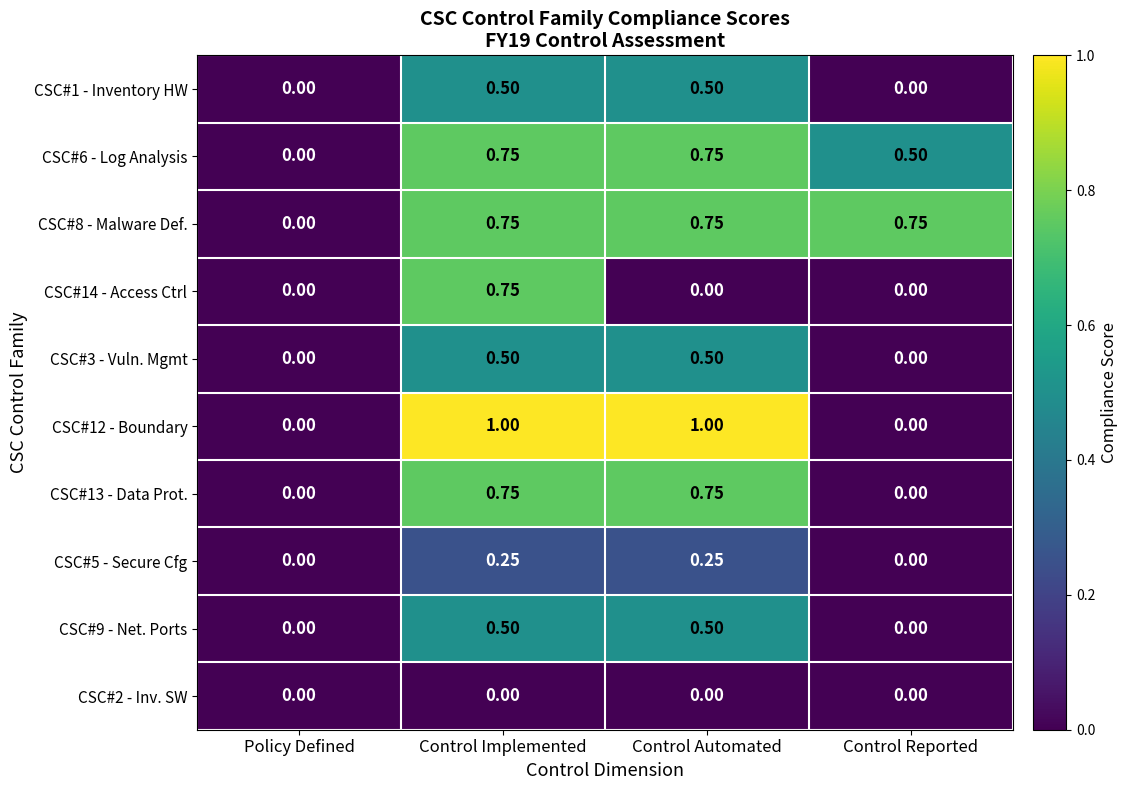

Is the value of CSC#1 - Inventory HW at Control Implemented greater than the value of CSC#13 - Data Prot. at Control Implemented?

No